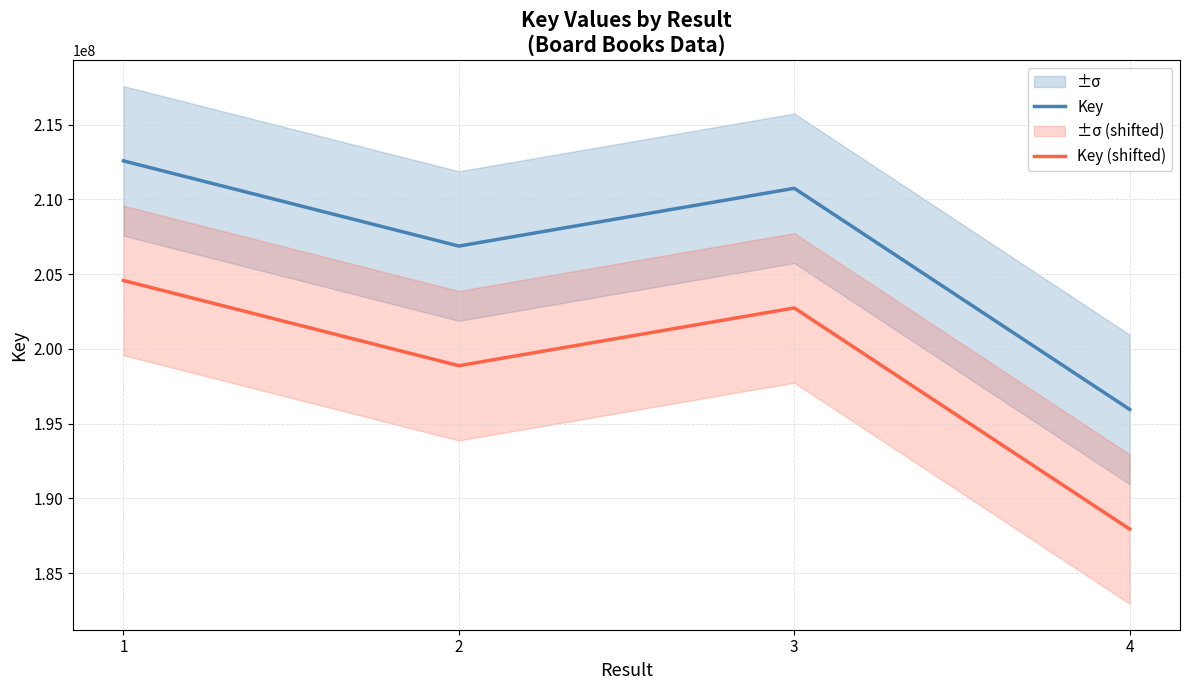

How many values in the Key (shifted) series are below 202745470?

2